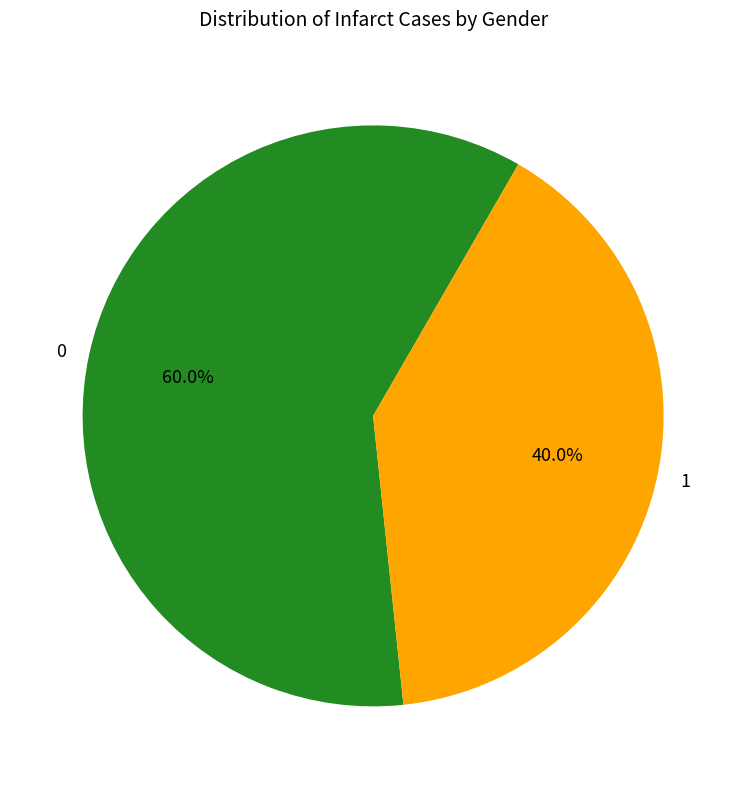

Is there any slice that represents more than half of the pie?

Yes